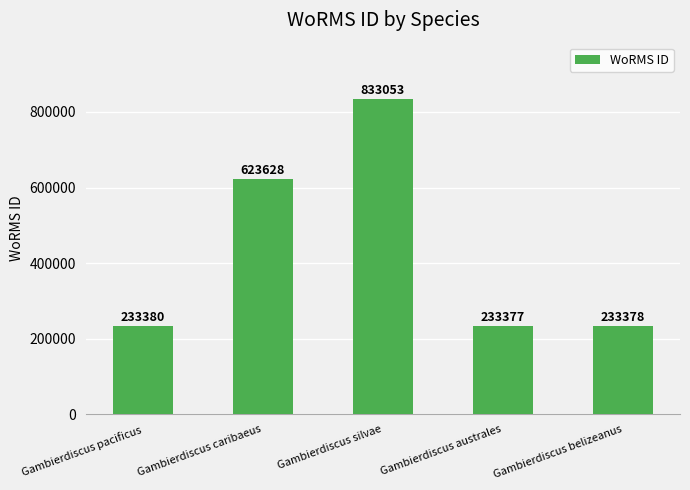

Rank the categories by value from highest to lowest.

Gambierdiscus silvae, Gambierdiscus caribaeus, Gambierdiscus pacificus, Gambierdiscus belizeanus, Gambierdiscus australes